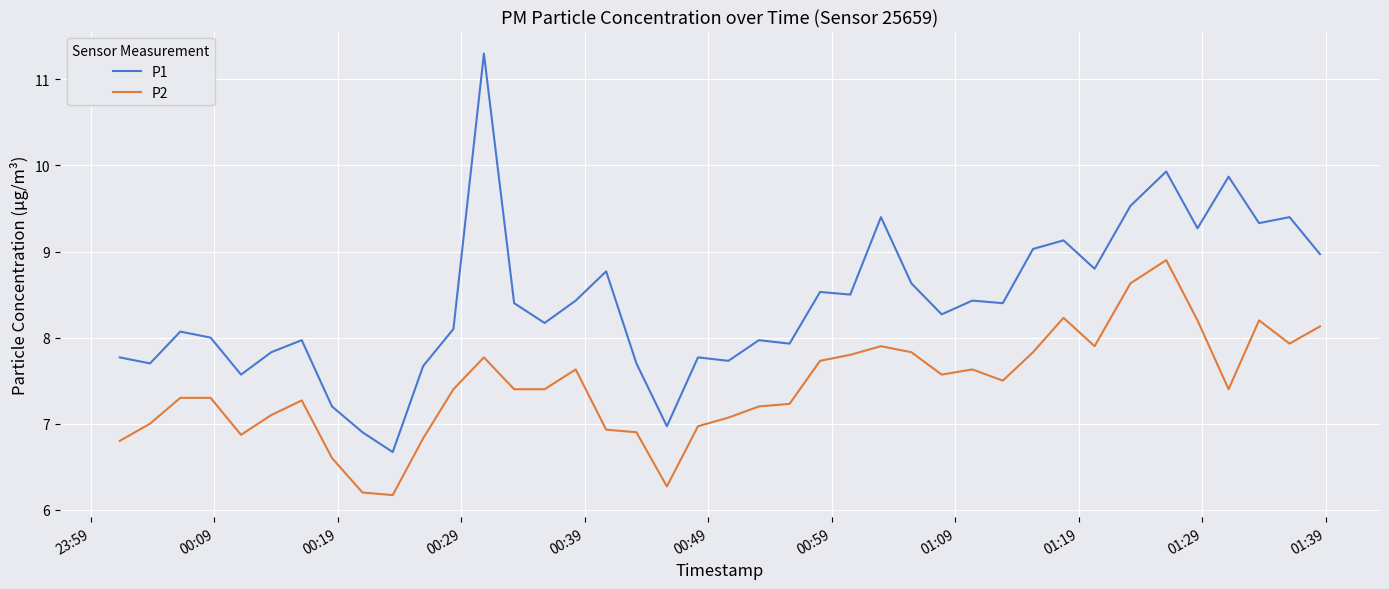

What is the greatest value displayed?

11.3